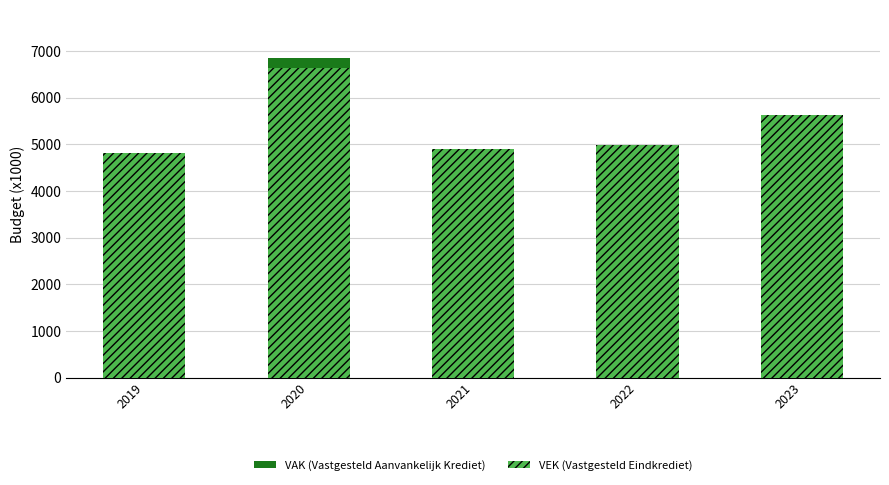

Rank the series by their average value, from lowest to highest.

VEK, VAK